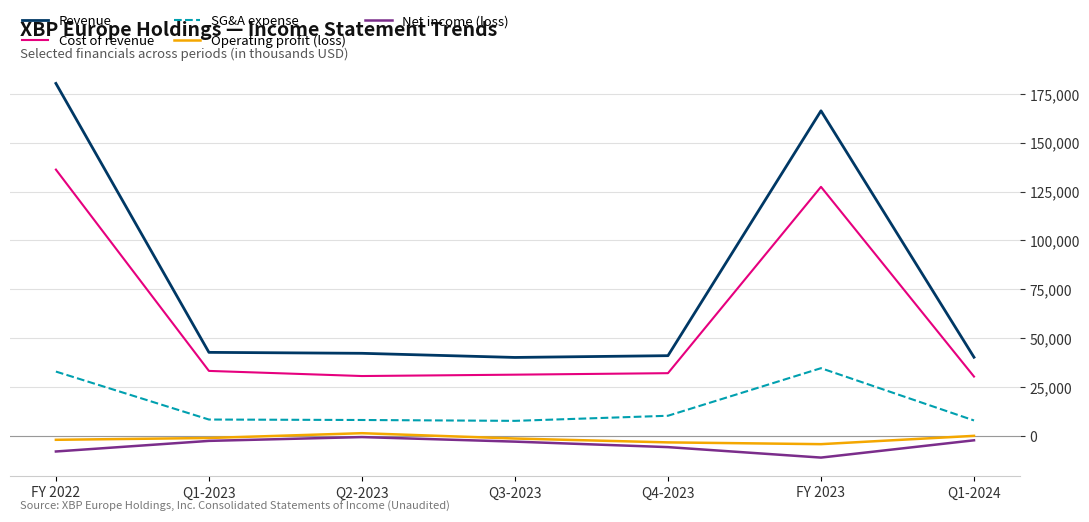

True or false: Revenue has more than 0 interior local peaks.

True